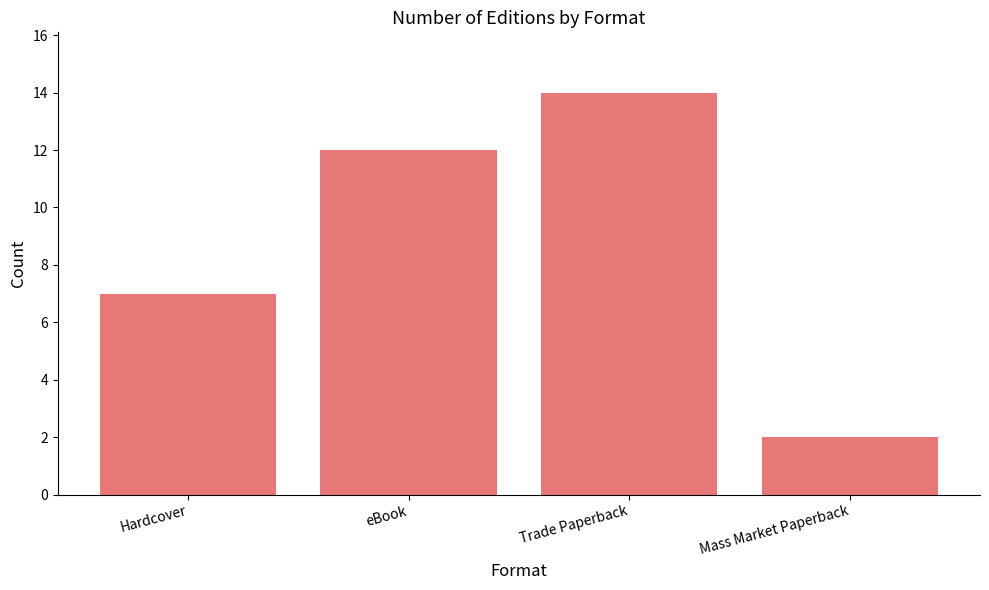

Between eBook and Mass Market Paperback, which is larger?

eBook